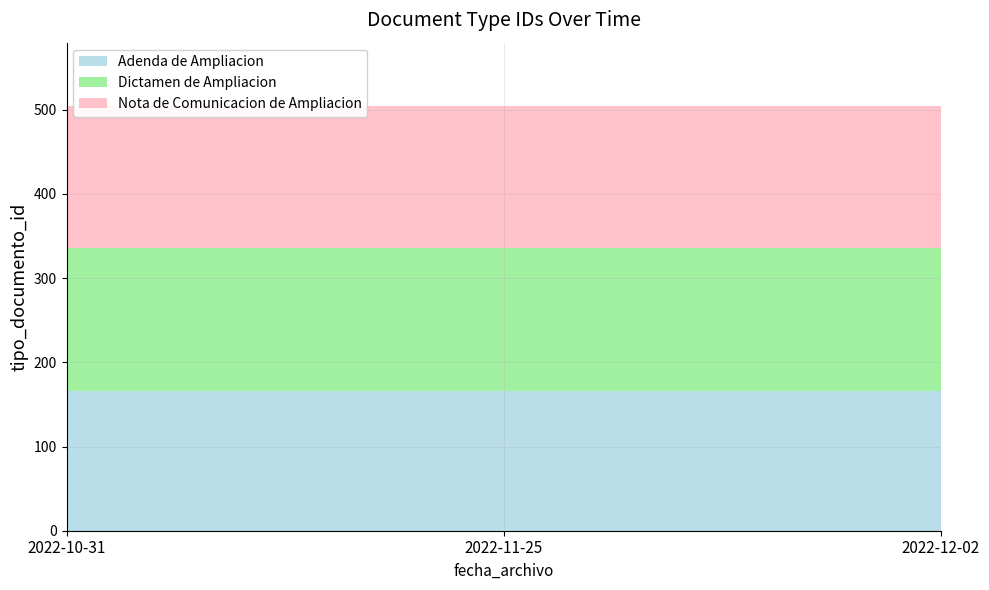

Reading left to right, list all the values displayed in this chart.

Adenda de Ampliacion: 2022-10-31=166	2022-11-25=166	2022-12-02=166
Dictamen de Ampliacion: 2022-10-31=170	2022-11-25=170	2022-12-02=170
Nota de Comunicacion de Ampliacion: 2022-10-31=168	2022-11-25=168	2022-12-02=168